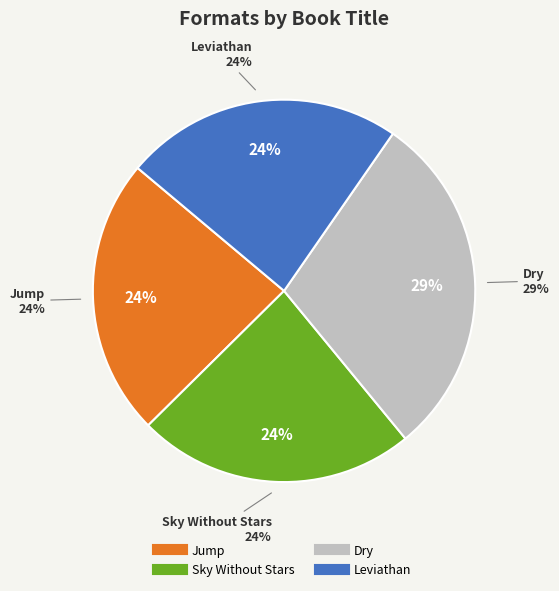

Is there any slice that represents more than half of the pie?

No